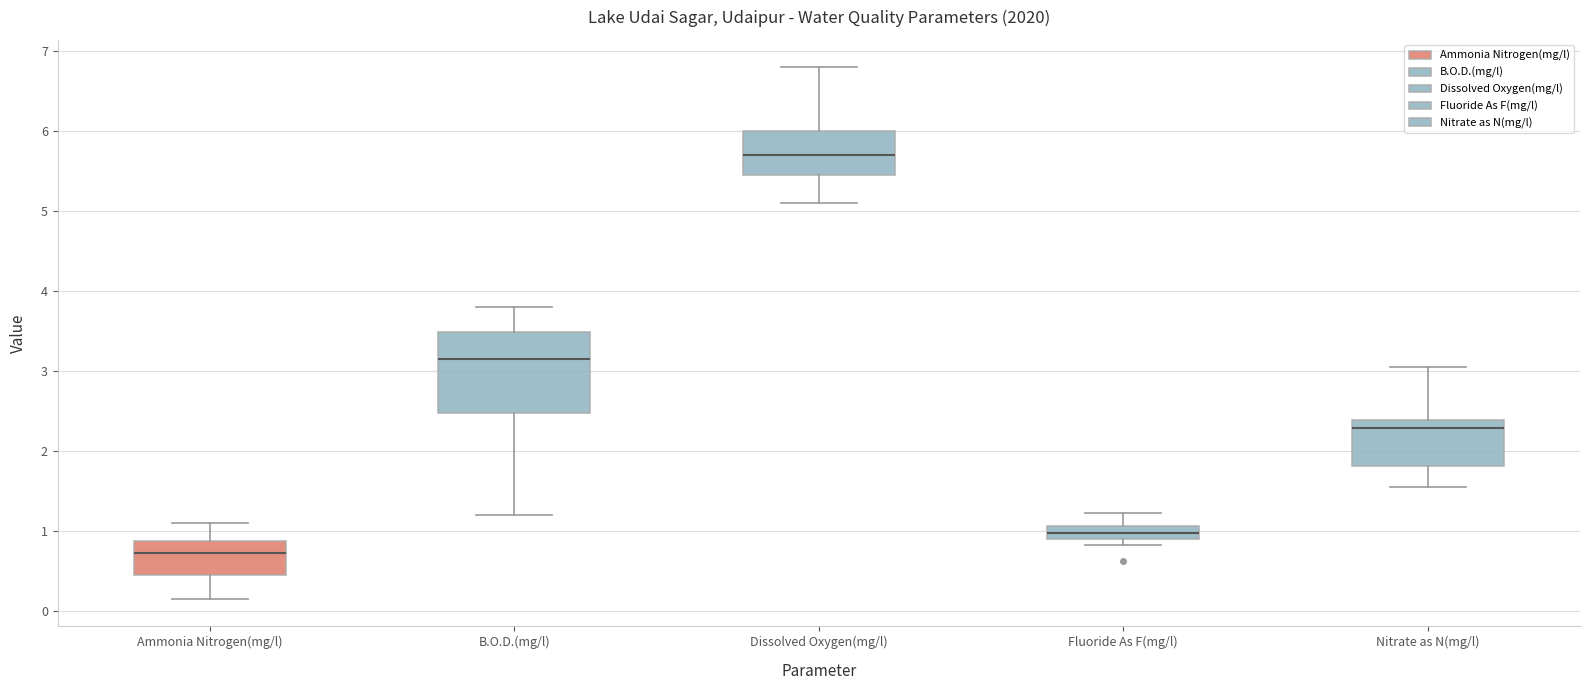

Reading left to right, transcribe this box plot: for each box, give where its median line is, the range the box spans, and where its two whiskers end, as read against the y-axis. The values are not printed on the chart, so give them approximately, as read against the axis.

Ammonia Nitrogen(mg/l): median 0.7, box 0.5 to 0.9, whiskers 0.1 to 1.1
B.O.D.(mg/l): median 3.1, box 2.5 to 3.5, whiskers 1.2 to 3.8
Dissolved Oxygen(mg/l): median 5.7, box 5.5 to 6.0, whiskers 5.1 to 6.8
Fluoride As F(mg/l): median 1.0, box 0.9 to 1.1, whiskers 0.8 to 1.2
Nitrate as N(mg/l): median 2.3, box 1.8 to 2.4, whiskers 1.5 to 3.0